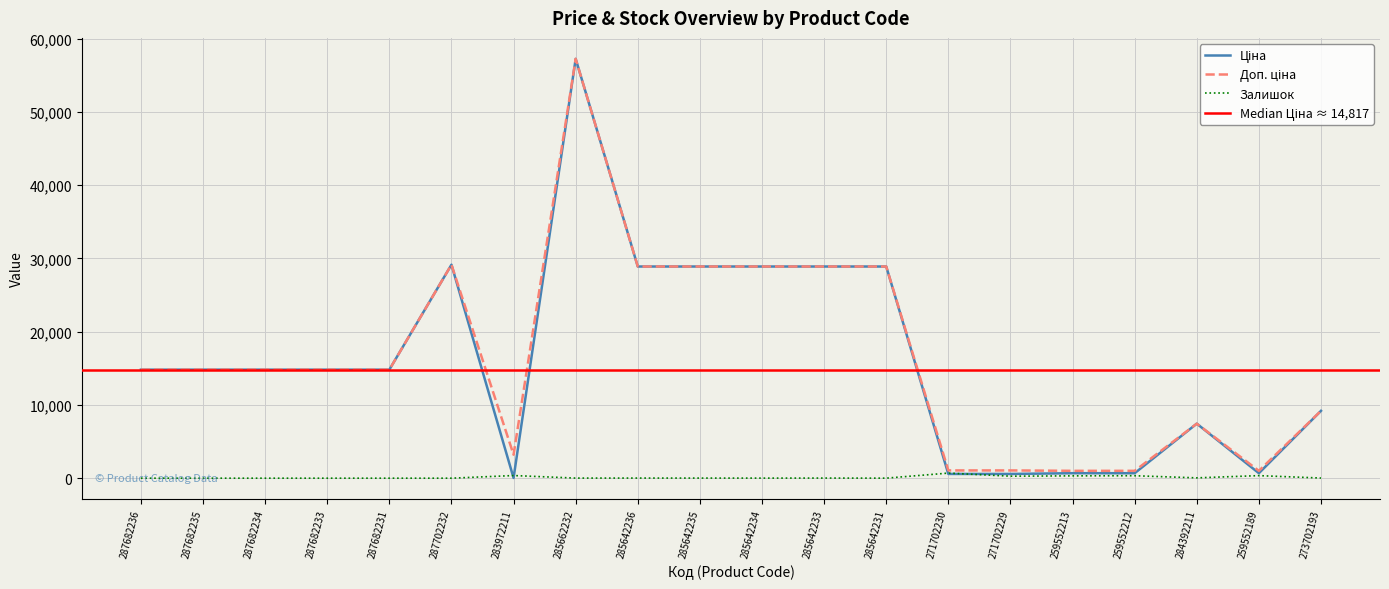

Reading left to right, transcribe all the data shown in this chart.

Ціна: 287682236=14817.6	287682235=14817.6	287682234=14817.6	287682233=14817.6	287682231=14817.6	287702232=29152.3	283972211=32.0	285662232=57258.0	285642236=28901.7	285642235=28901.7	285642234=28901.7	285642233=28901.7	285642231=28901.7	271702230=578.1	271702229=578.1	259552213=679.8	259552212=679.8	284392211=7444.6	259552189=679.8	273702193=9196.3
Доп. ціна: 287682236=14817.6	287682235=14817.6	287682234=14817.6	287682233=14817.6	287682231=14817.6	287702232=29152.3	283972211=3205.0	285662232=57258.0	285642236=28901.7	285642235=28901.7	285642234=28901.7	285642233=28901.7	285642231=28901.7	271702230=1060.0	271702229=1060.0	259552213=1004.1	259552212=1004.1	284392211=7444.6	259552189=1004.1	273702193=9196.3
Залишок: 287682236=0.0	287682235=0.0	287682234=0.0	287682233=0.0	287682231=0.0	287702232=0.0	283972211=360.0	285662232=13.0	285642236=16.0	285642235=14.0	285642234=10.0	285642233=16.0	285642231=5.0	271702230=694.0	271702229=273.0	259552213=317.0	259552212=334.0	284392211=44.0	259552189=348.0	273702193=20.0